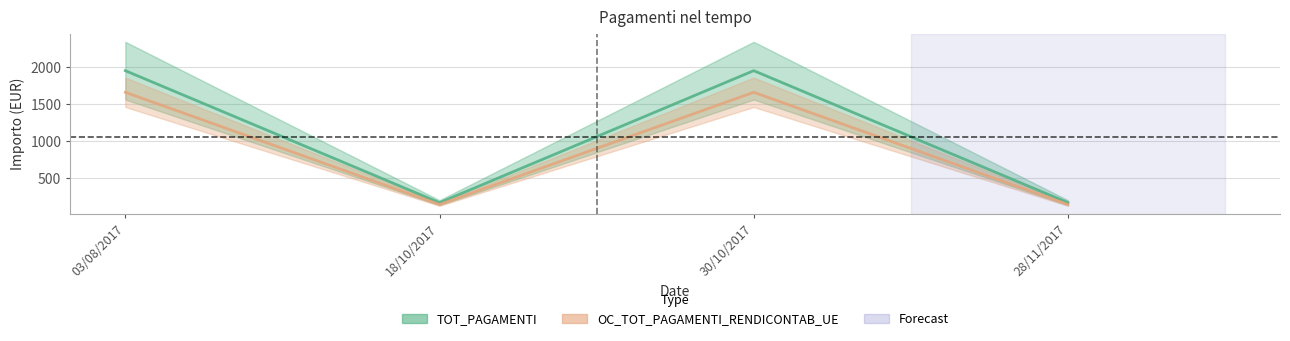

What is the difference between the second highest and minimum values in the OC_TOT_PAGAMENTI_RENDICONTAB_UE series?

1516.6